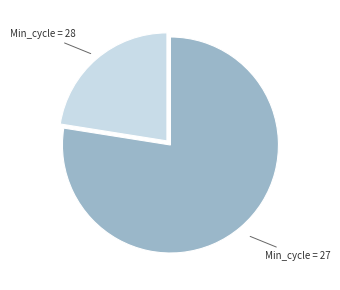

Is there a majority slice in this chart?

Yes